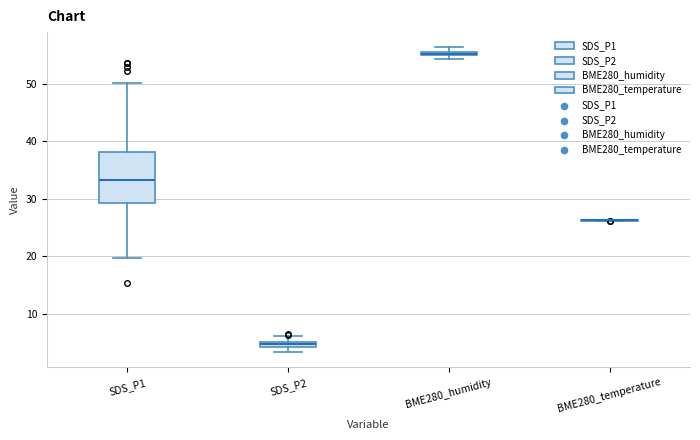

Comparing the boxes themselves (not the whiskers), which one is the tallest?

SDS_P1